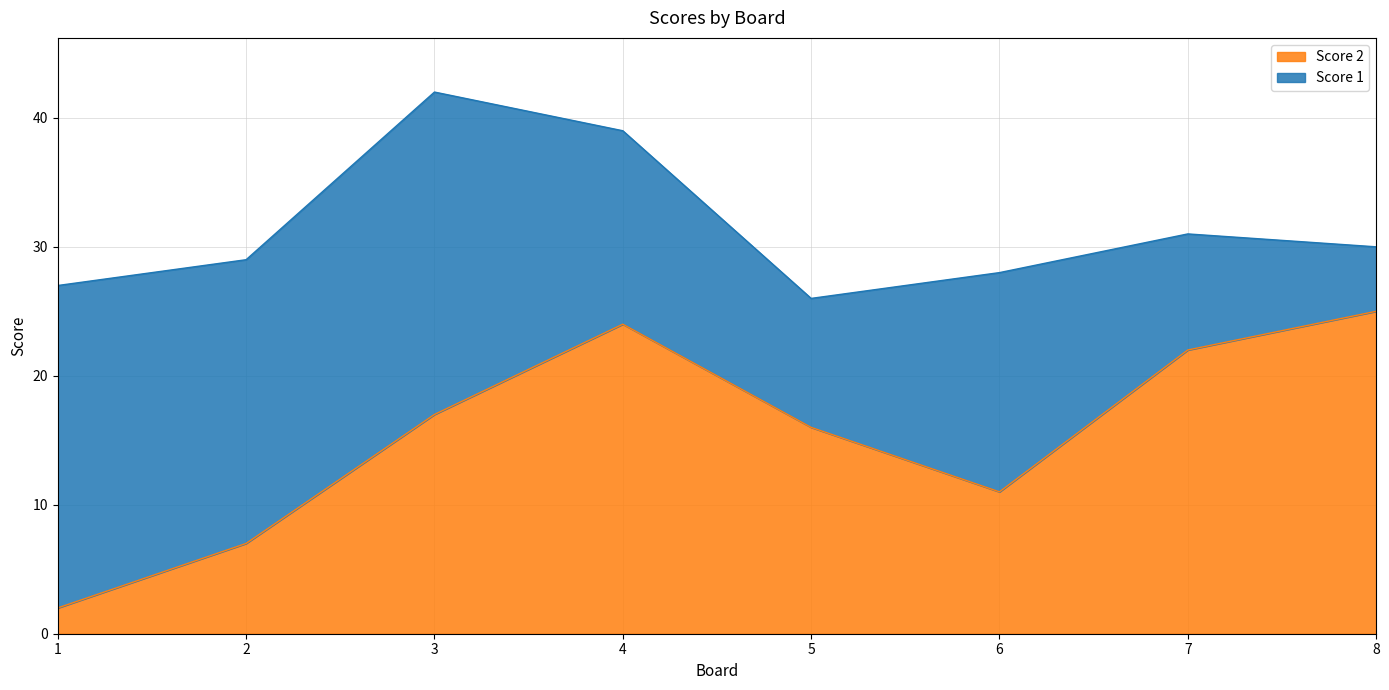

Approximately how many times larger is the value at 3 compared to 4?

0.7